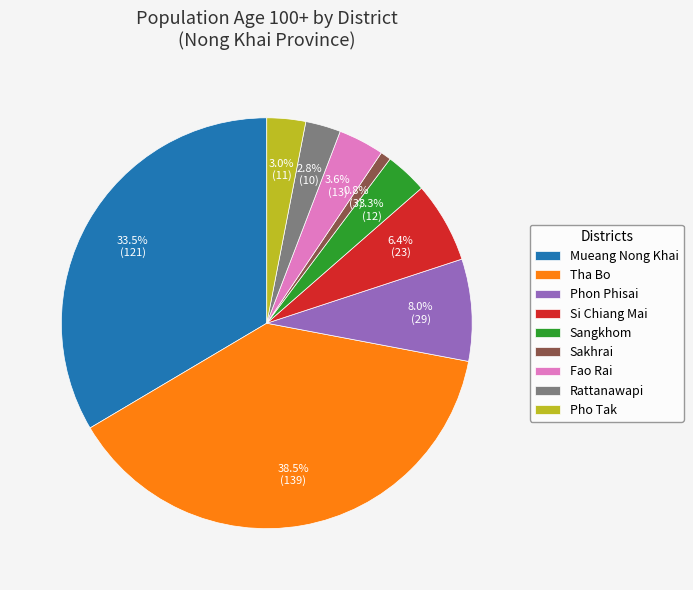

How many slices are in this pie chart?

9